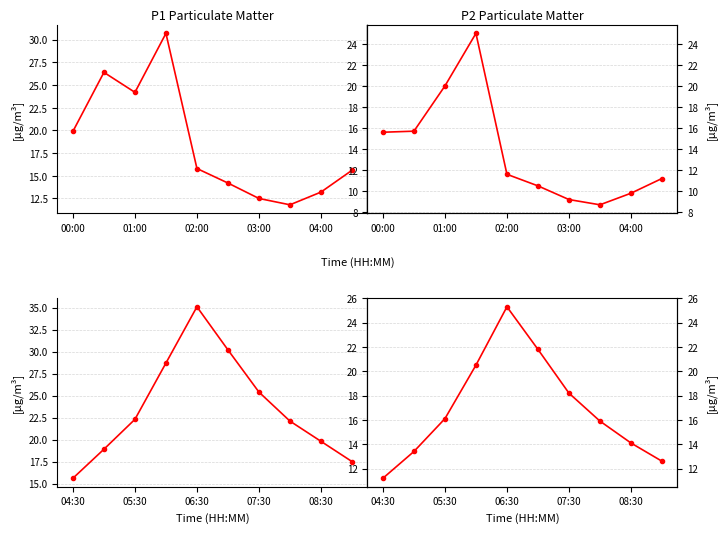

True or false: P2 and P1 cross at least once.

False